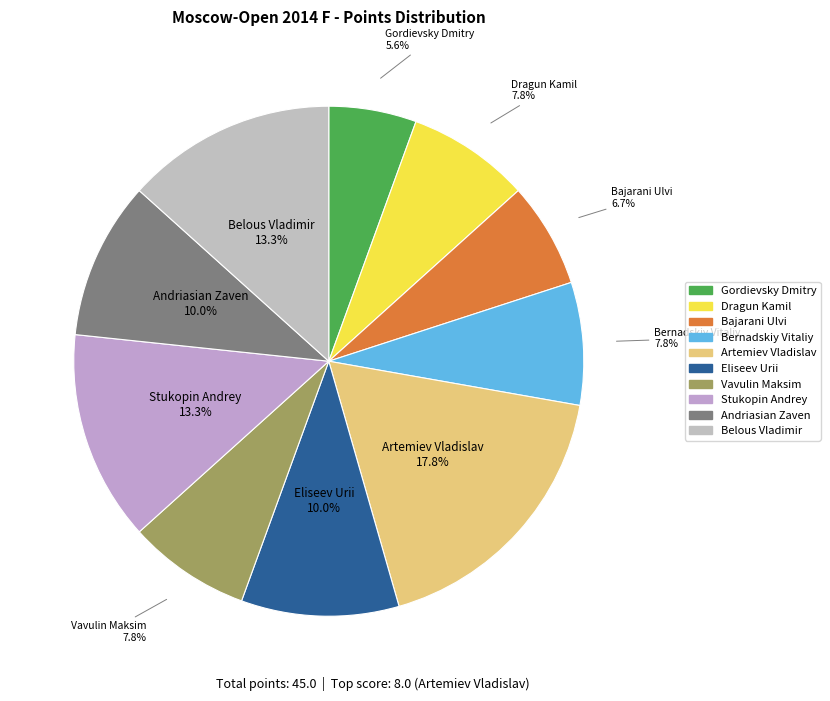

To the nearest percent, what is the combined percentage of Dragun Kamil and Belous Vladimir?

21%